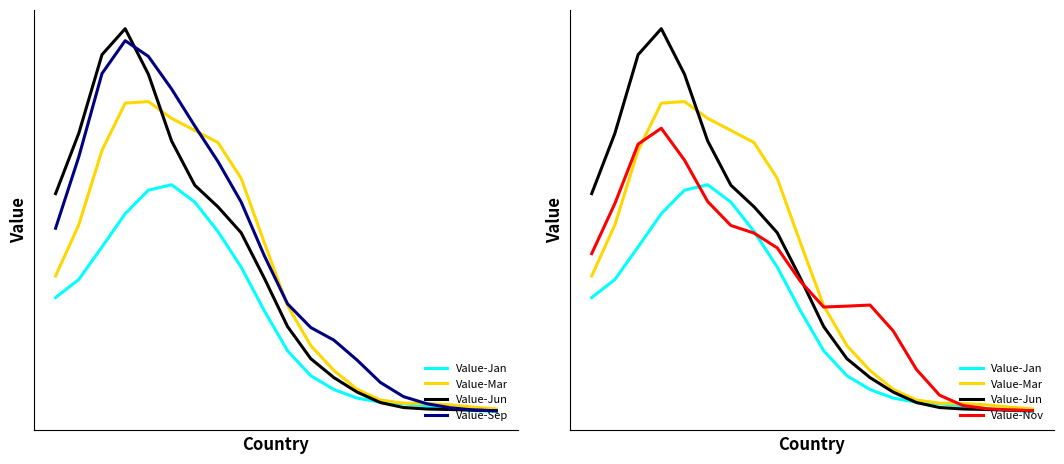

Which series ends up on top after the final intersection of Value-Jan and Value-Jun?

Value-Jun